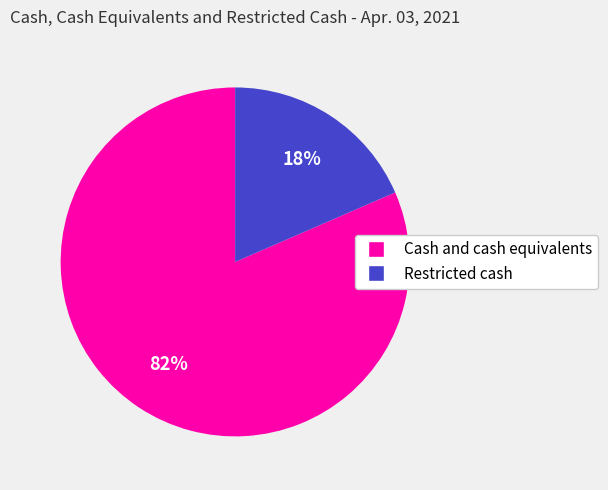

True or false: Cash and cash equivalents accounts for 82% of the total.

True